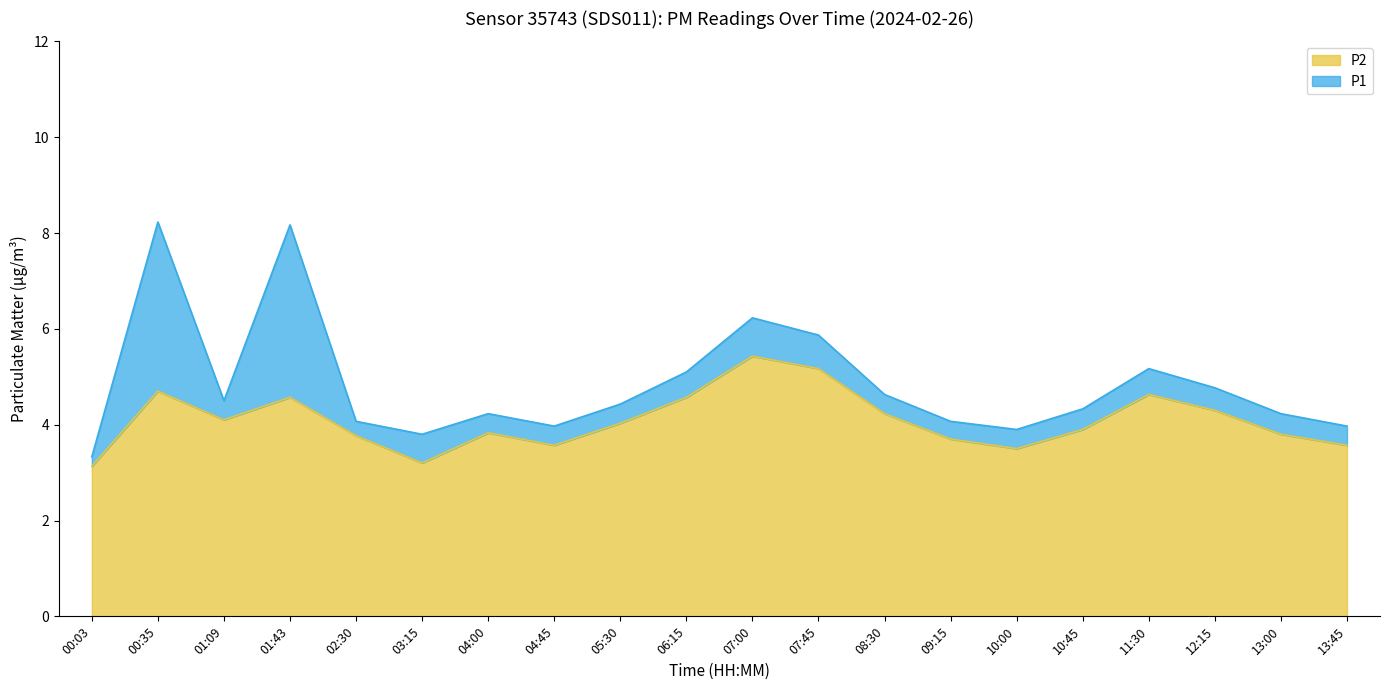

True or false: P2 and P1 intersect in this chart.

False